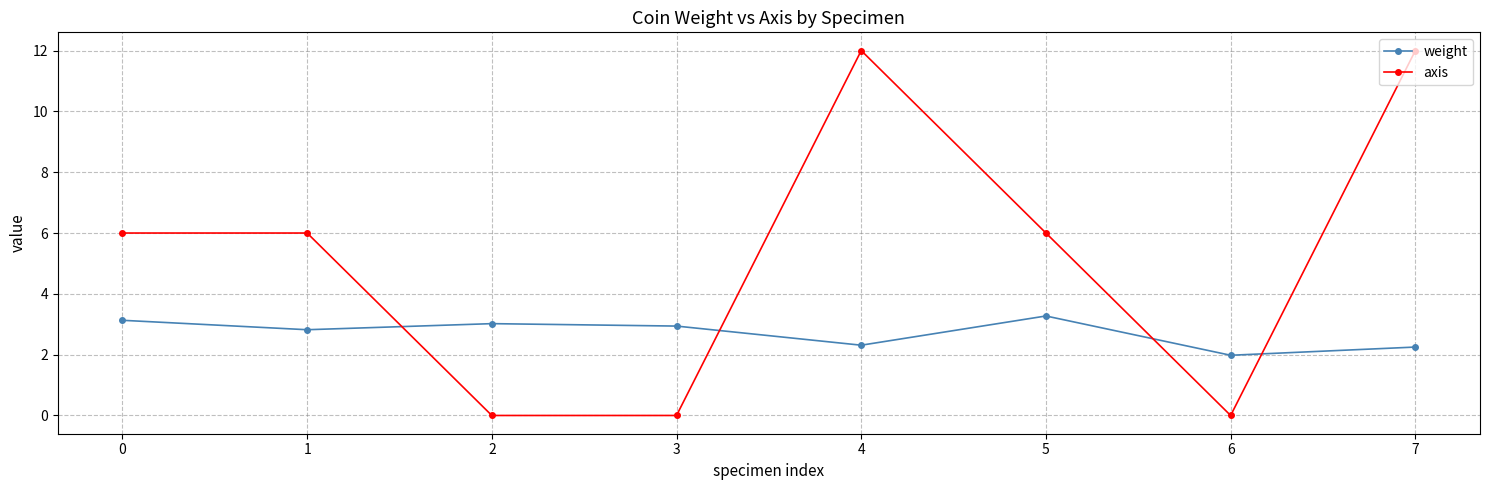

Rank the series by their average value, from lowest to highest.

weight, axis